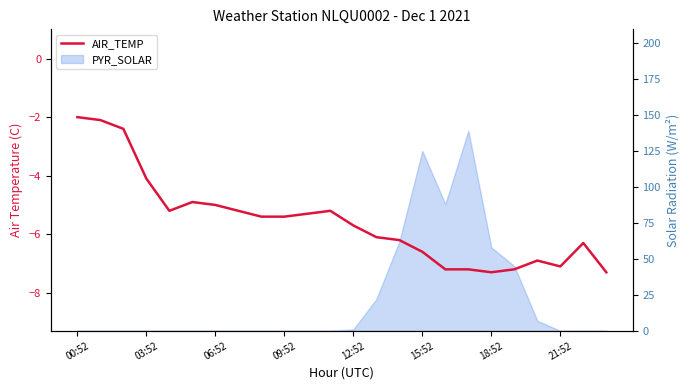

Reading right to left, what are all the values shown in this chart?

-7.3	-6.3	-7.1	-6.9	-7.2	-7.3	-7.2	-7.2	-6.6	-6.2	-6.1	-5.7	-5.2	-5.3	-5.4	-5.4	-5.2	-5.0	-4.9	-5.2	-4.1	-2.4	-2.1	-2.0